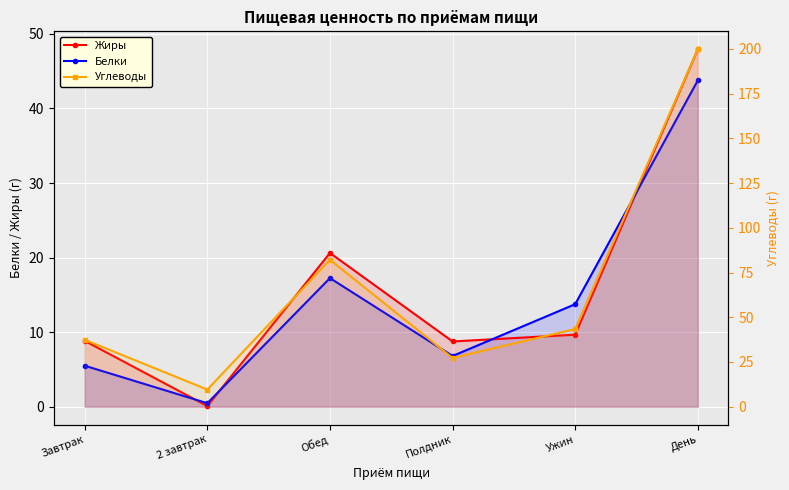

The value of Углеводы at Обед is 82.2. True or false?

True